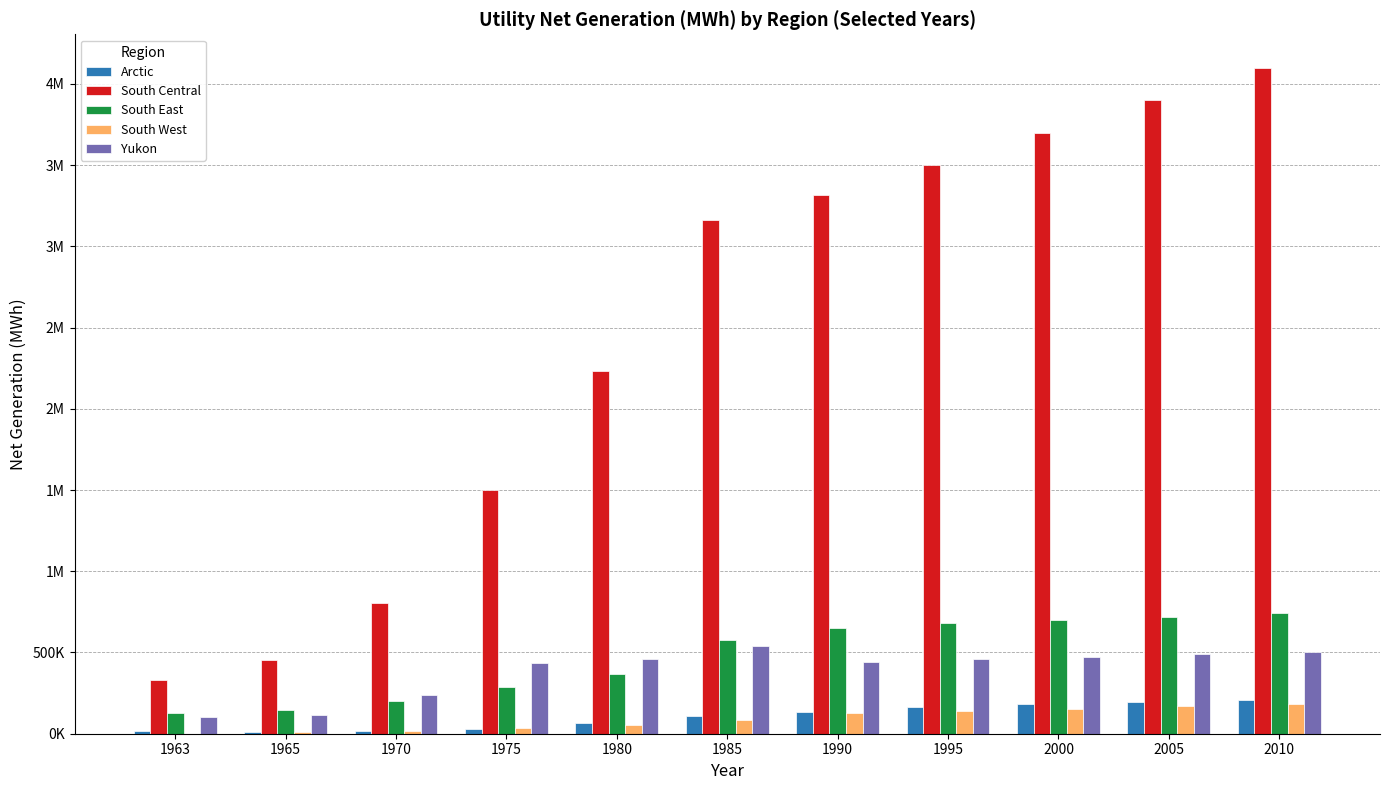

List the series in order of their peak value, lowest first.

South West, Arctic, Yukon, South East, South Central